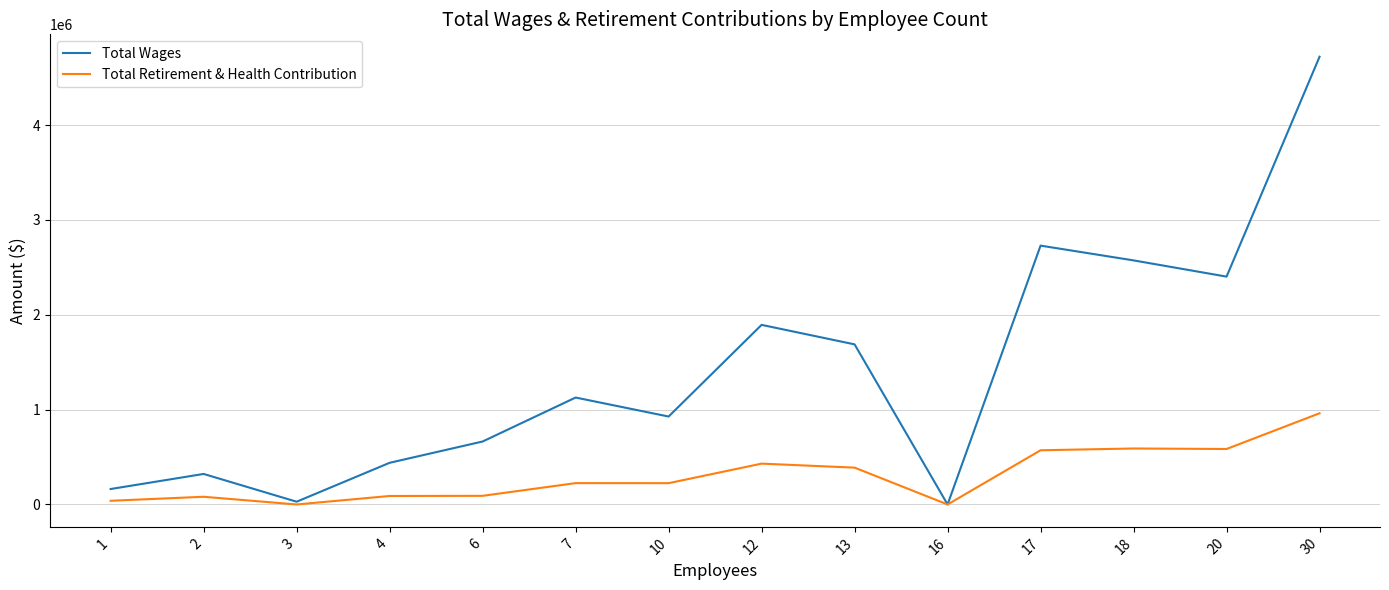

List the series in order of their overall mean, lowest first.

Total Retirement & Health Contribution, Total Wages